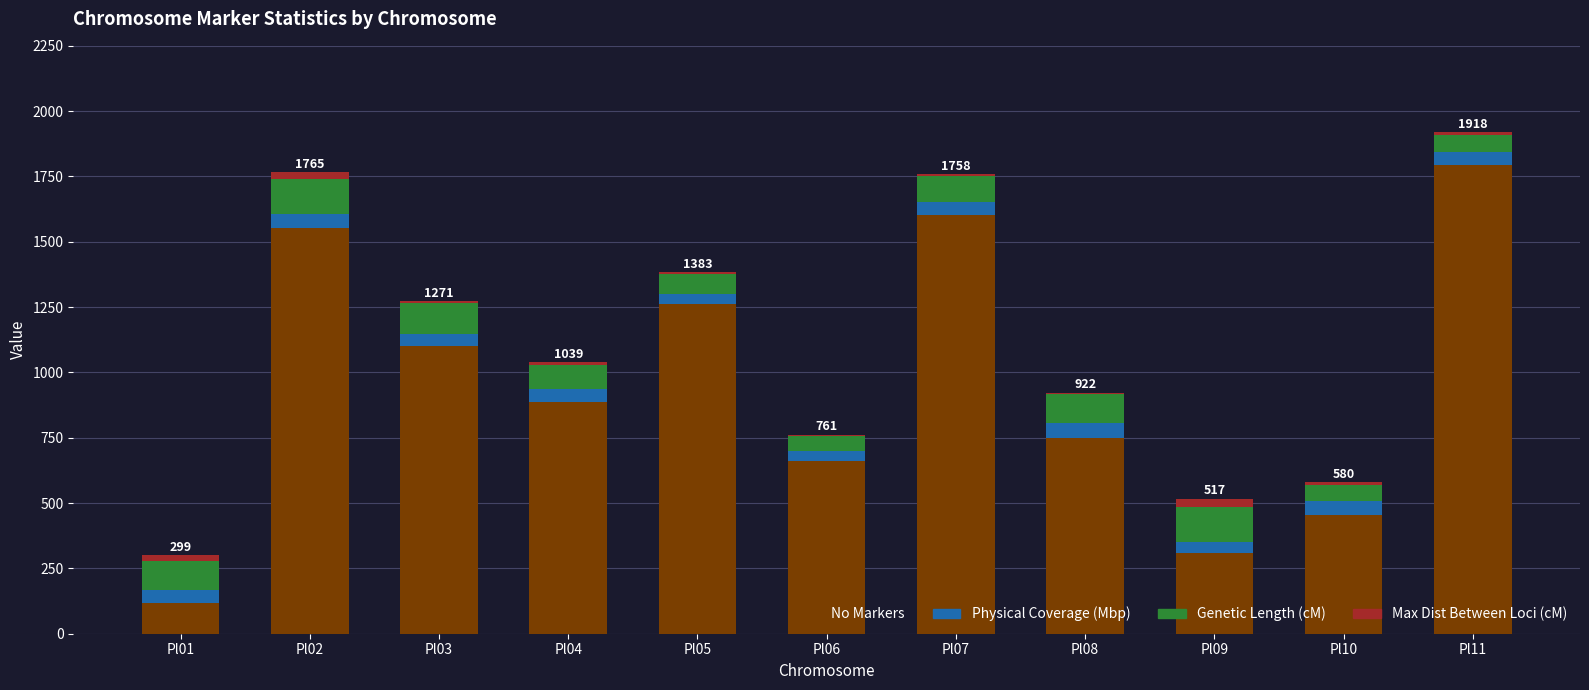

True or false: No Markers has a value of 1604.0 at Pl07.

True